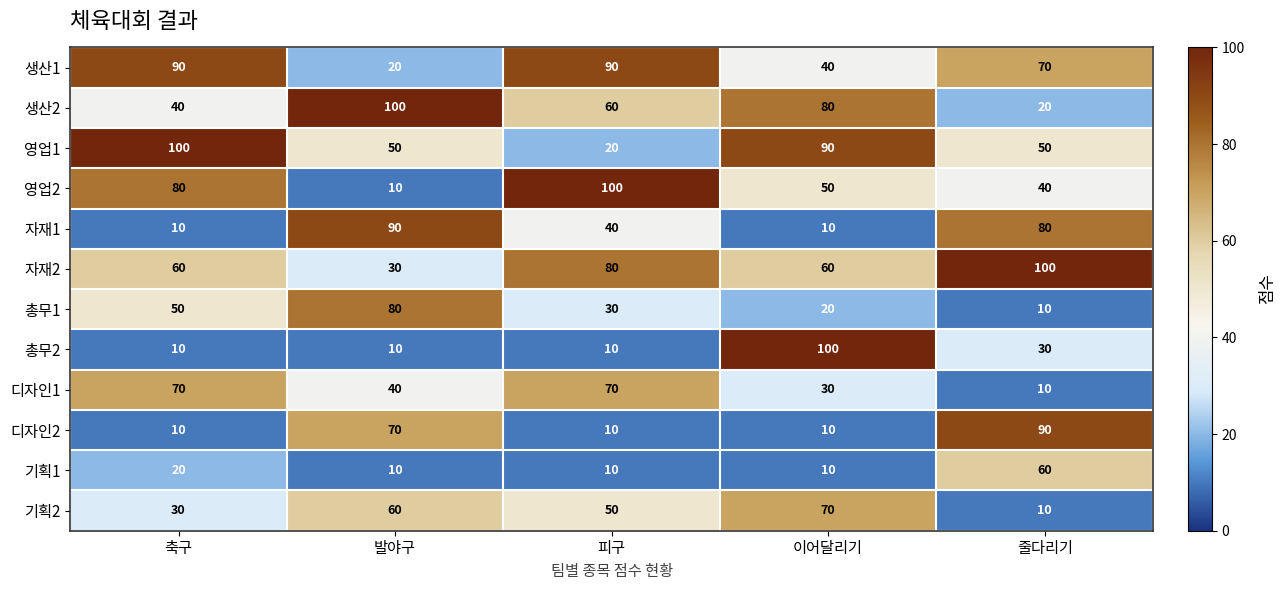

What is the minimum value for 총무2?

10